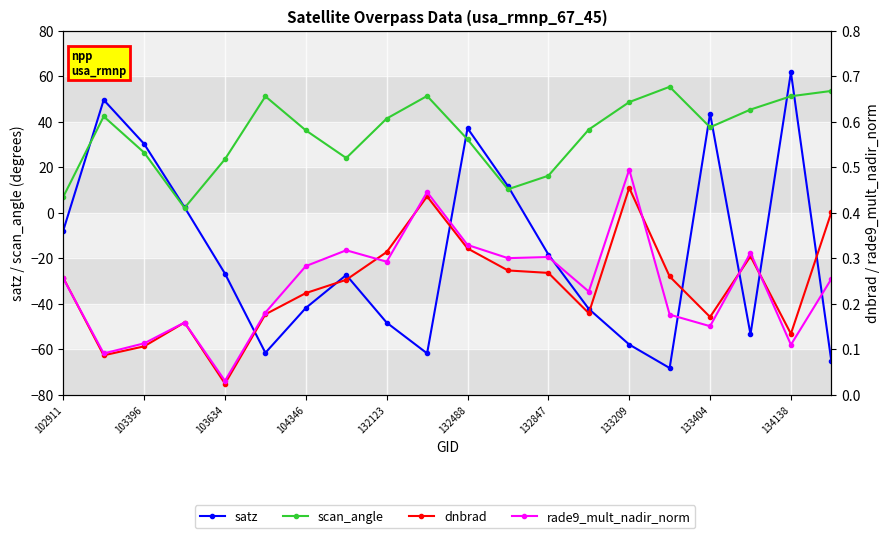

Reading right to left, extract all data points from this chart.

satz: -65.3	61.7	-53.5	43.6	-68.3	-58.0	-42.4	-18.4	11.6	37.1	-61.9	-48.4	-27.4	-41.9	-61.6	-26.8	2.3	30.2	49.5	-7.9
scan_angle: 53.5	51.2	45.3	37.5	55.3	48.6	36.5	16.2	10.3	32.2	51.3	41.3	24.0	36.2	51.1	23.5	2.1	26.4	42.3	6.9
dnbrad: 0.4	0.1	0.3	0.2	0.3	0.5	0.2	0.3	0.3	0.3	0.4	0.3	0.3	0.2	0.2	0.0	0.2	0.1	0.1	0.3
rade9_mult_nadir_norm: 0.3	0.1	0.3	0.2	0.2	0.5	0.2	0.3	0.3	0.3	0.4	0.3	0.3	0.3	0.2	0.0	0.2	0.1	0.1	0.3